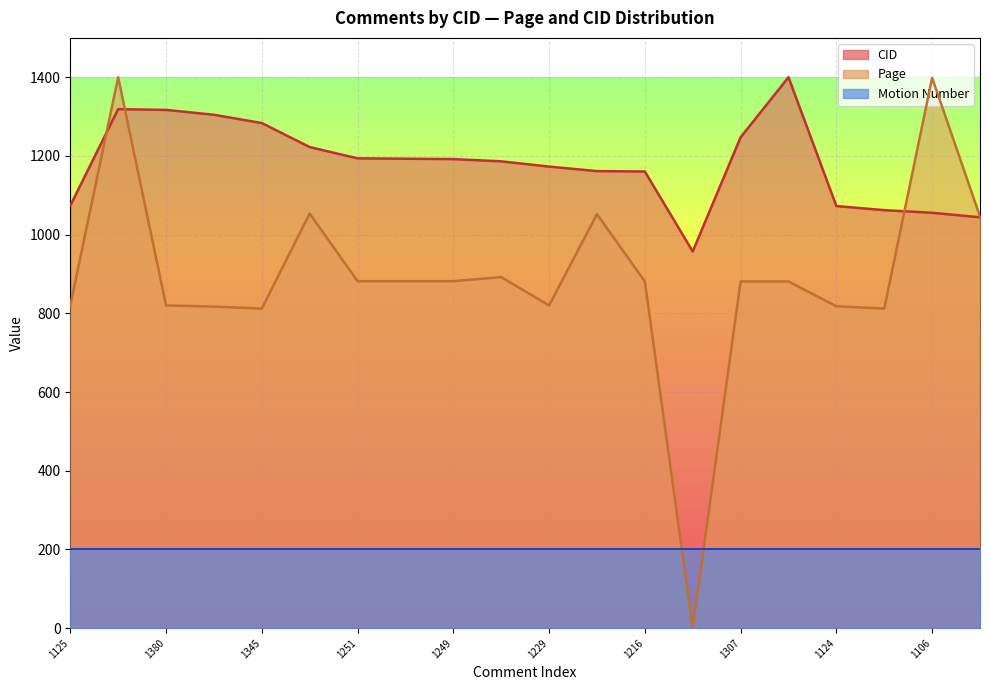

What position from the left is 1382?

2